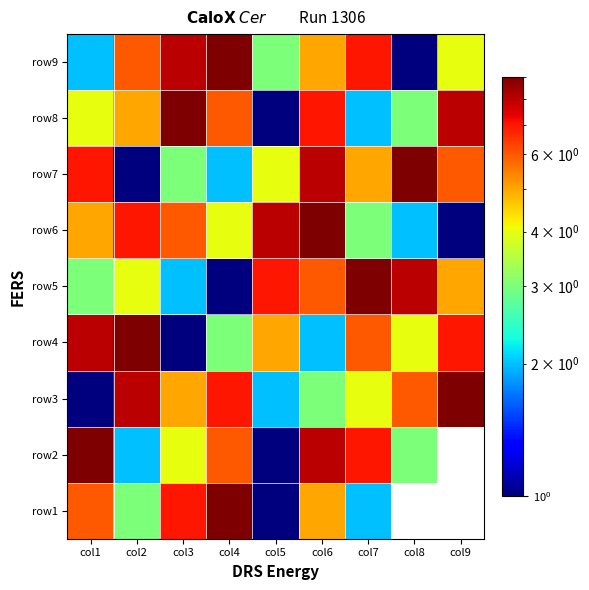

Count the row8 values in the range 3 to 7.

5